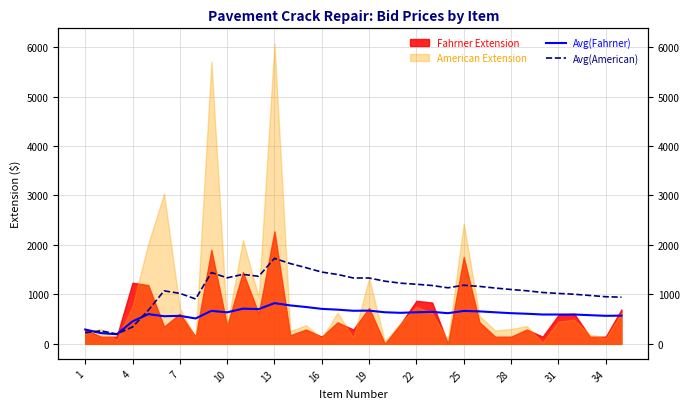

Is it true that Avg(American) equals 890.8 at 13?

False